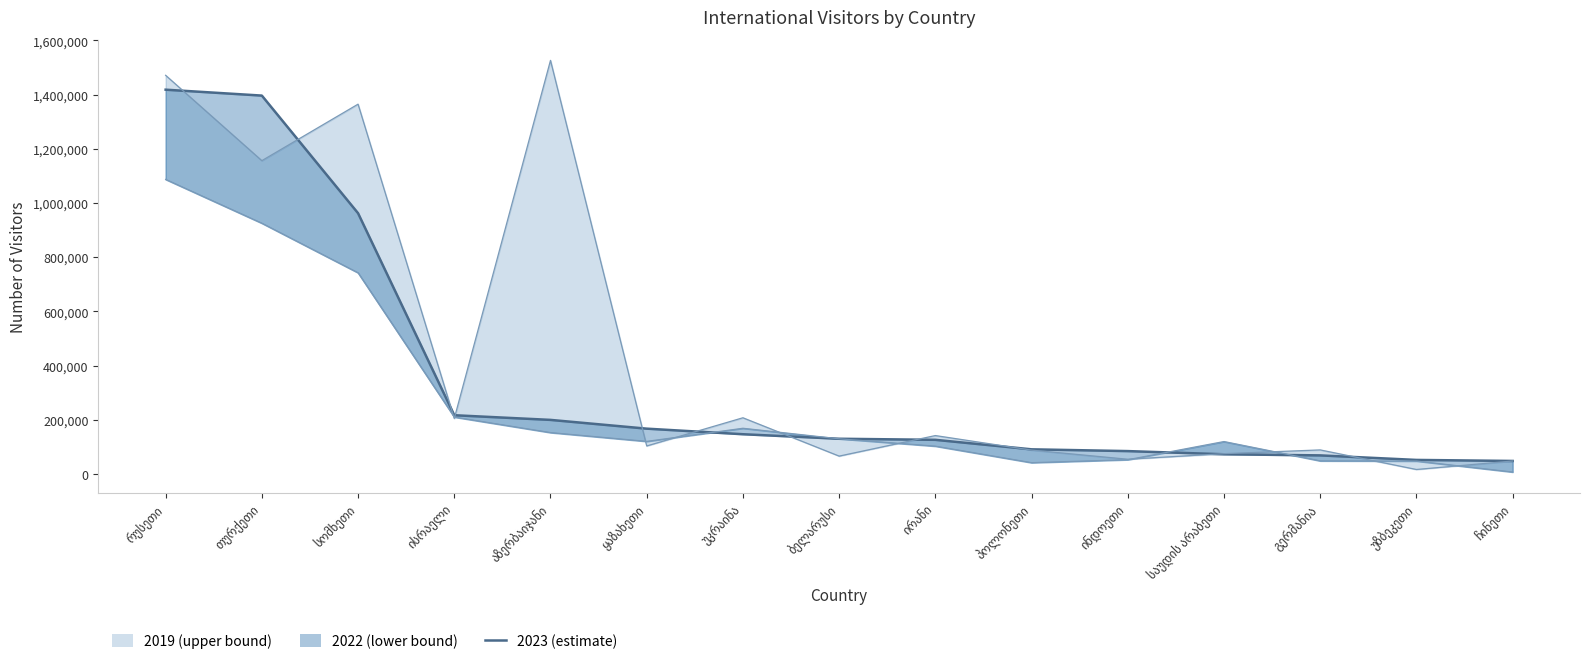

True or false: 2019 and 2022 cross at least once.

True